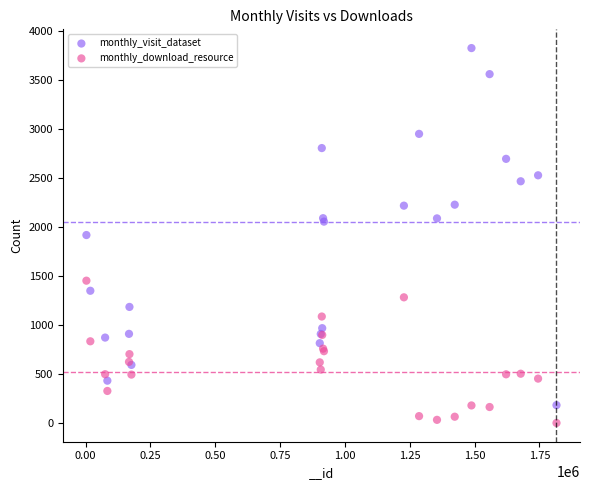

Which series reaches the minimum Y coordinate?

monthly_download_resource